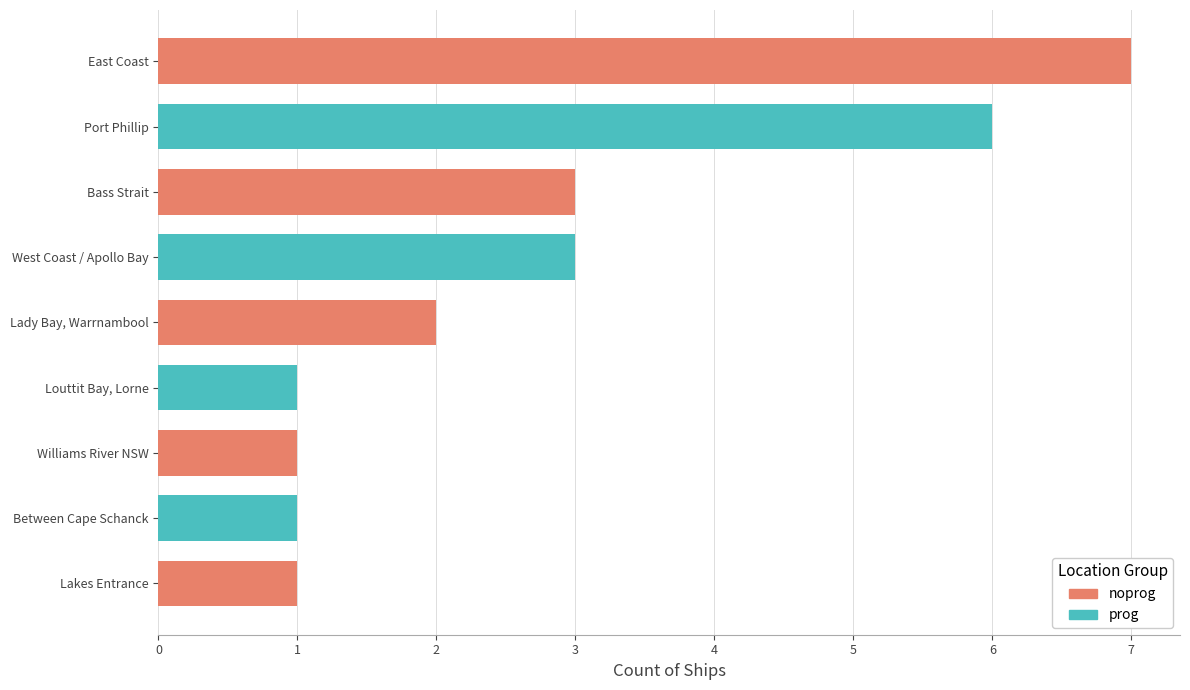

Which category has the highest value across all series?

East Coast